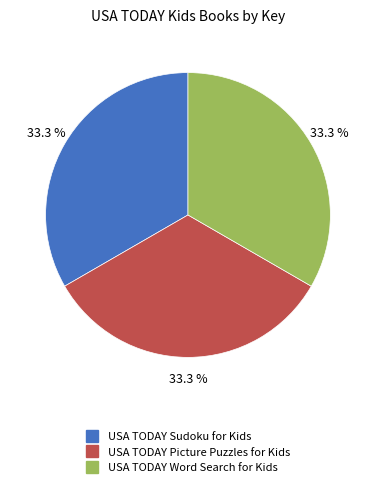

What is the ratio of the value at USA TODAY Sudoku for Kids to the value at USA TODAY Word Search for Kids?

1.0